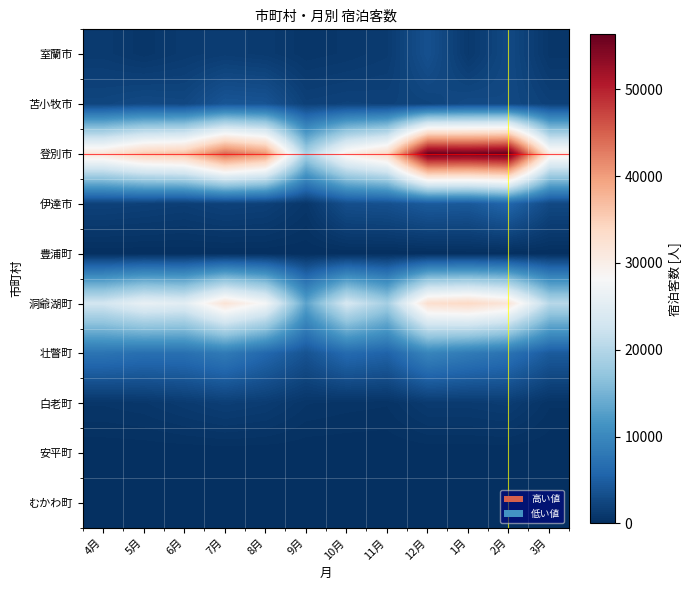

What is the maximum value shown in the chart?

56380